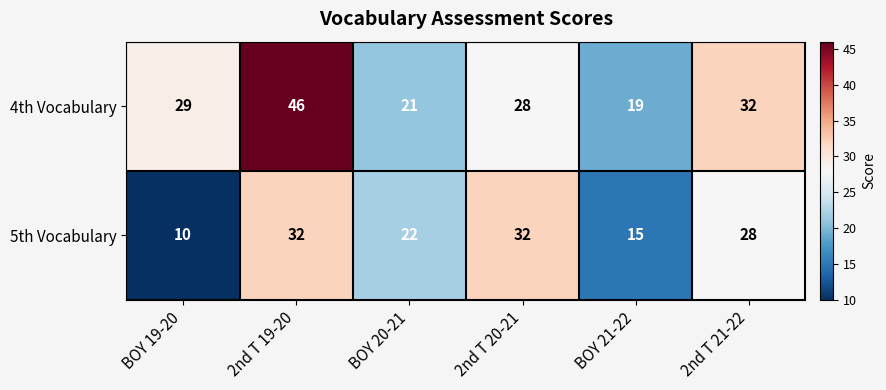

What is the sum of the 4th Vocabulary values at 2nd T 19-20 and BOY 20-21?

67